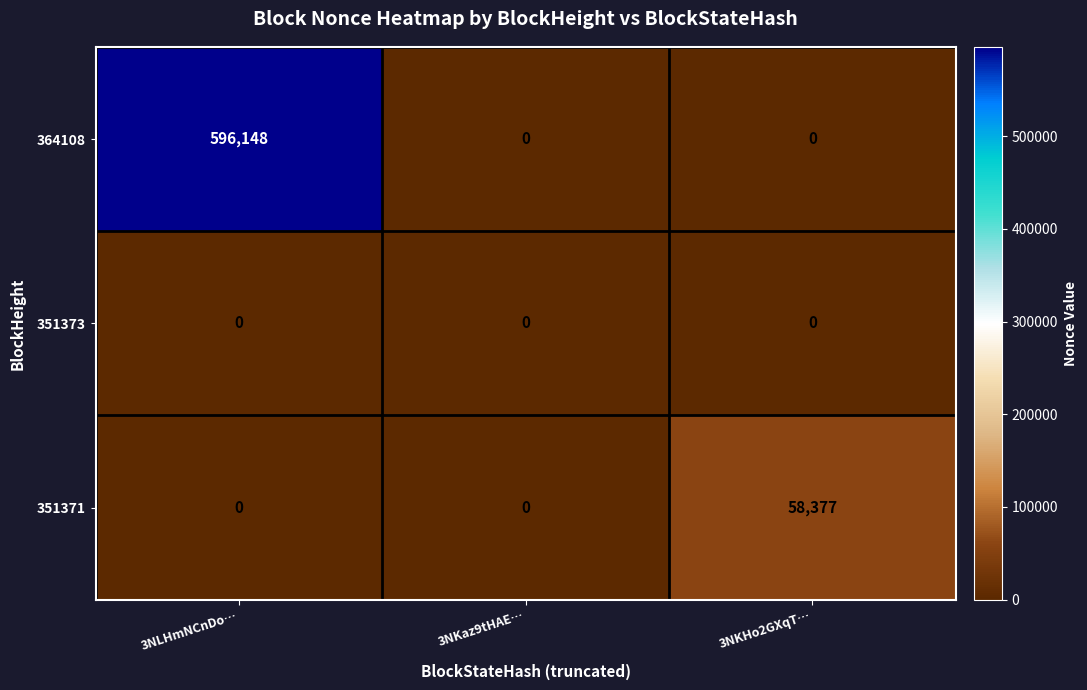

How many distinct data groups are displayed?

3